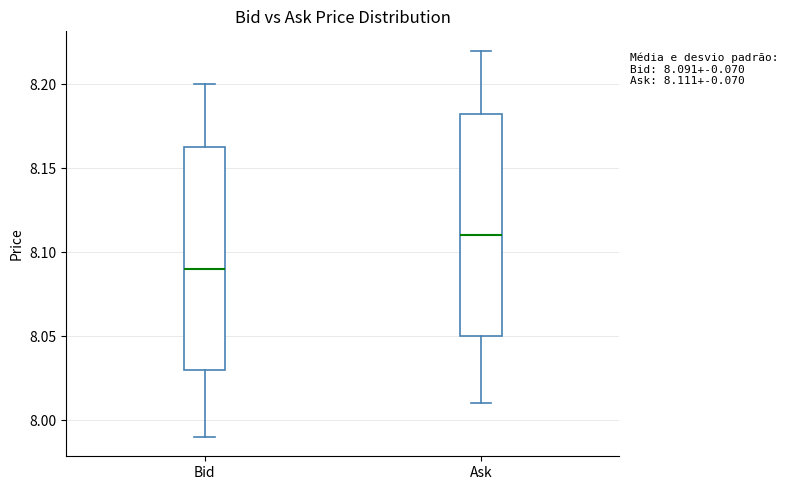

Which box has the highest median line?

Ask